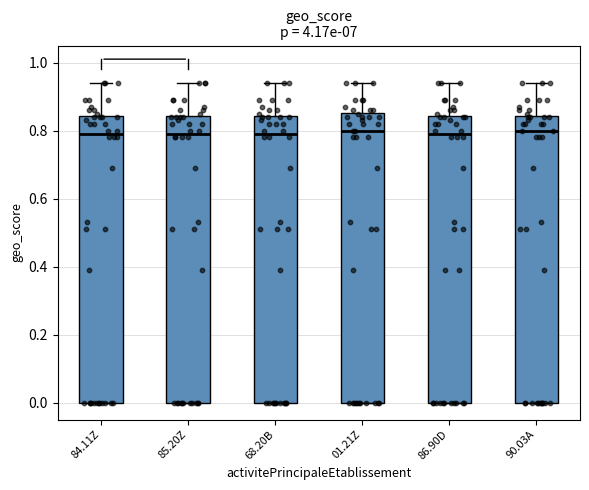

Reading left to right, transcribe this box plot: for each box, give where its median line is, the range the box spans, and where its two whiskers end, as read against the y-axis. The values are not printed on the chart, so give them approximately, as read against the axis.

84.11Z: median 0.80, box 0.00 to 0.84, whiskers 0.00 to 0.94
85.20Z: median 0.80, box 0.00 to 0.84, whiskers 0.00 to 0.94
68.20B: median 0.80, box 0.00 to 0.84, whiskers 0.00 to 0.94
01.21Z: median 0.80, box 0.00 to 0.86, whiskers 0.00 to 0.94
86.90D: median 0.80, box 0.00 to 0.84, whiskers 0.00 to 0.94
90.03A: median 0.80, box 0.00 to 0.84, whiskers 0.00 to 0.94